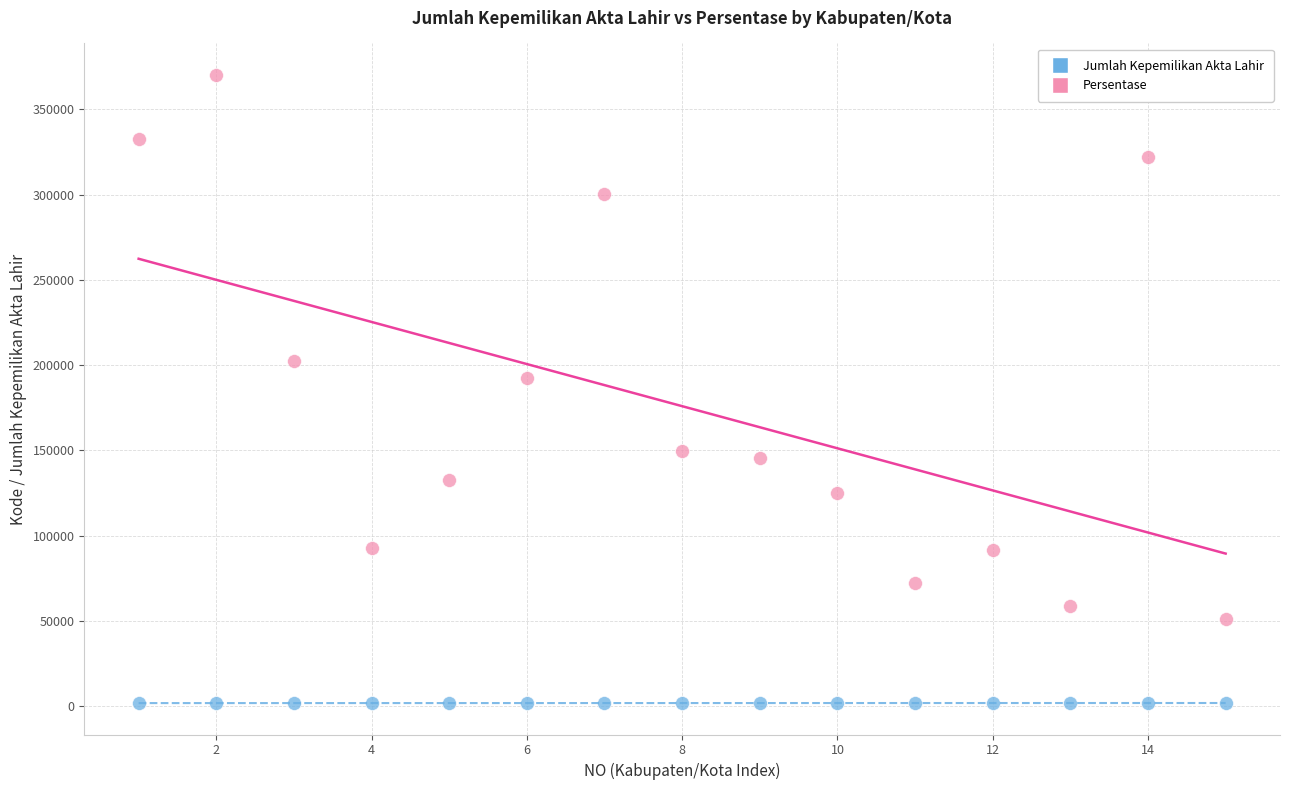

Across all series, what Y value is closest to 186059?

192558